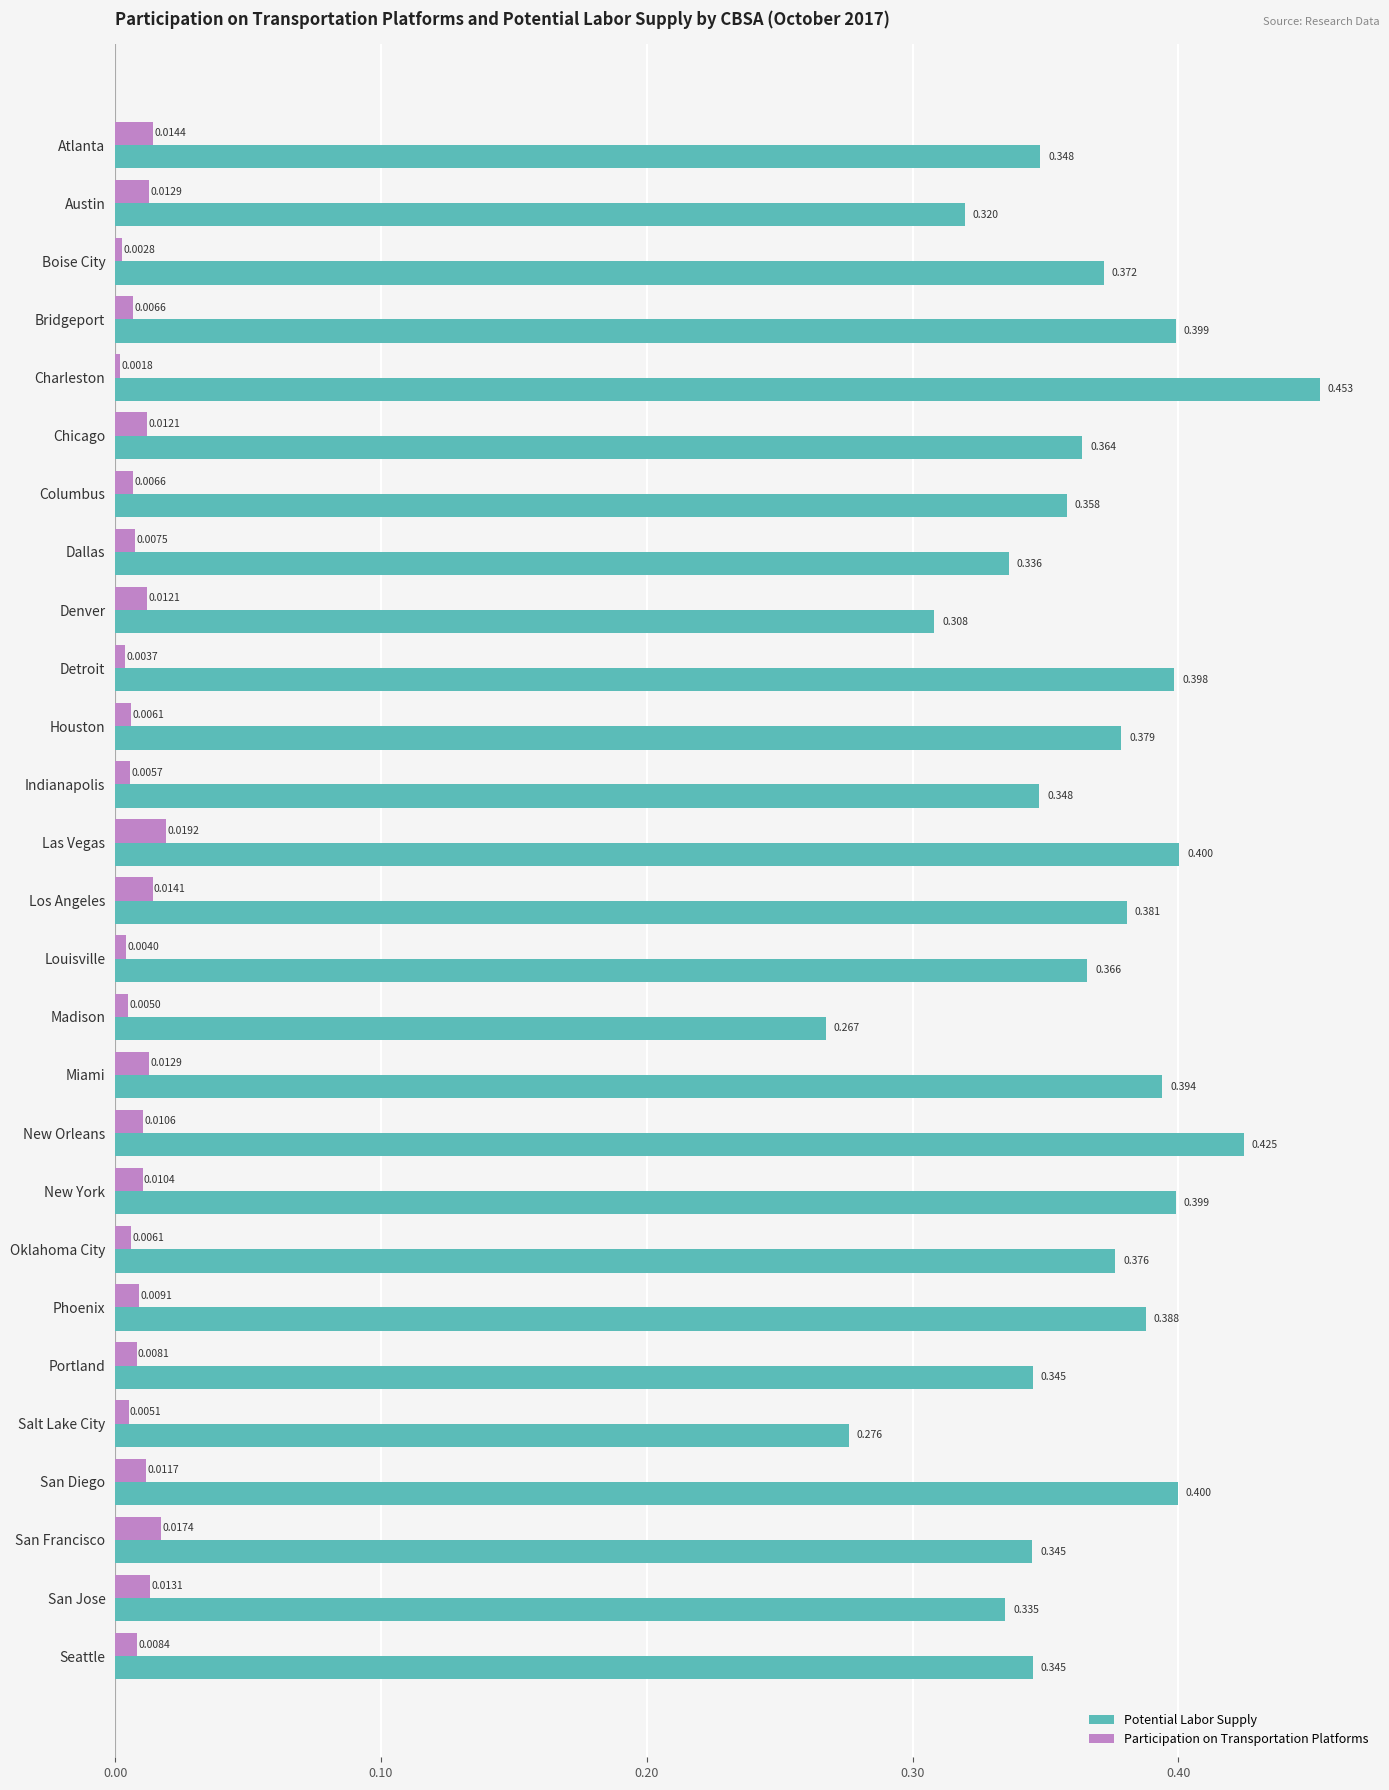

At which category does the chart reach its peak across all series?

Charleston